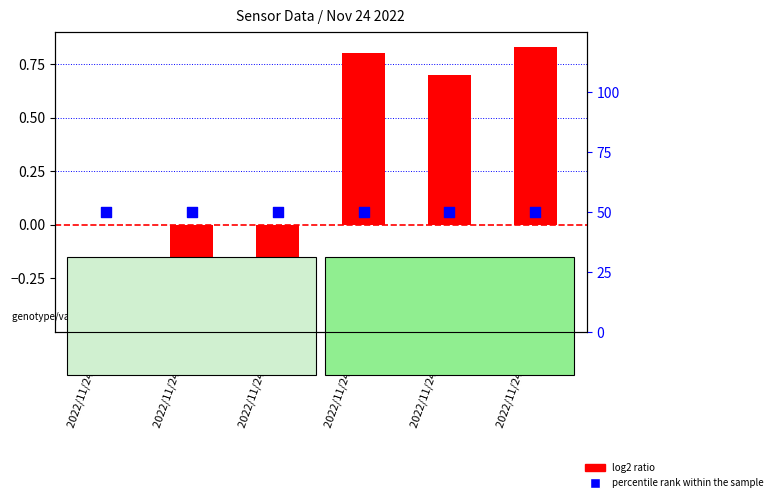

Which series has the largest total across all categories?

percentile rank within the sample